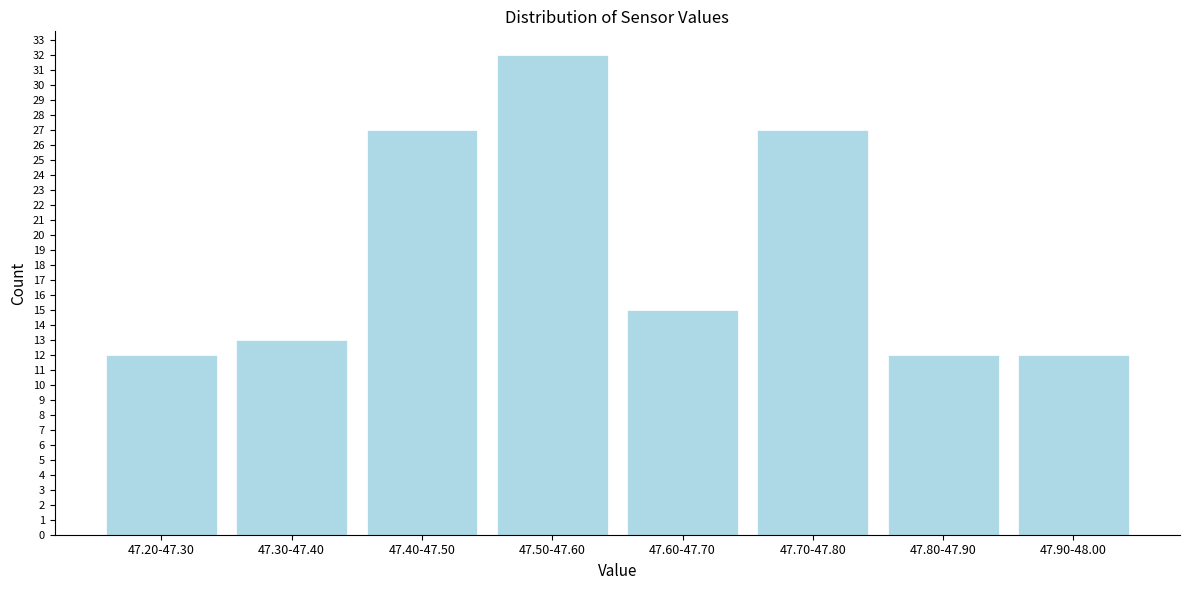

Reading left to right, what are all the values shown in this chart?

47.20-47.30=12	47.30-47.40=13	47.40-47.50=27	47.50-47.60=32	47.60-47.70=15	47.70-47.80=27	47.80-47.90=12	47.90-48.00=12